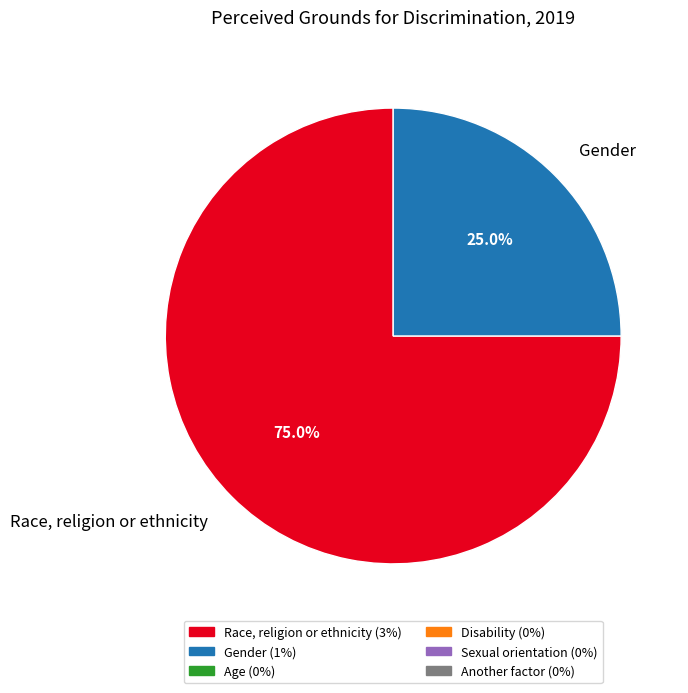

Is Race, religion or ethnicity the majority of the pie?

Yes